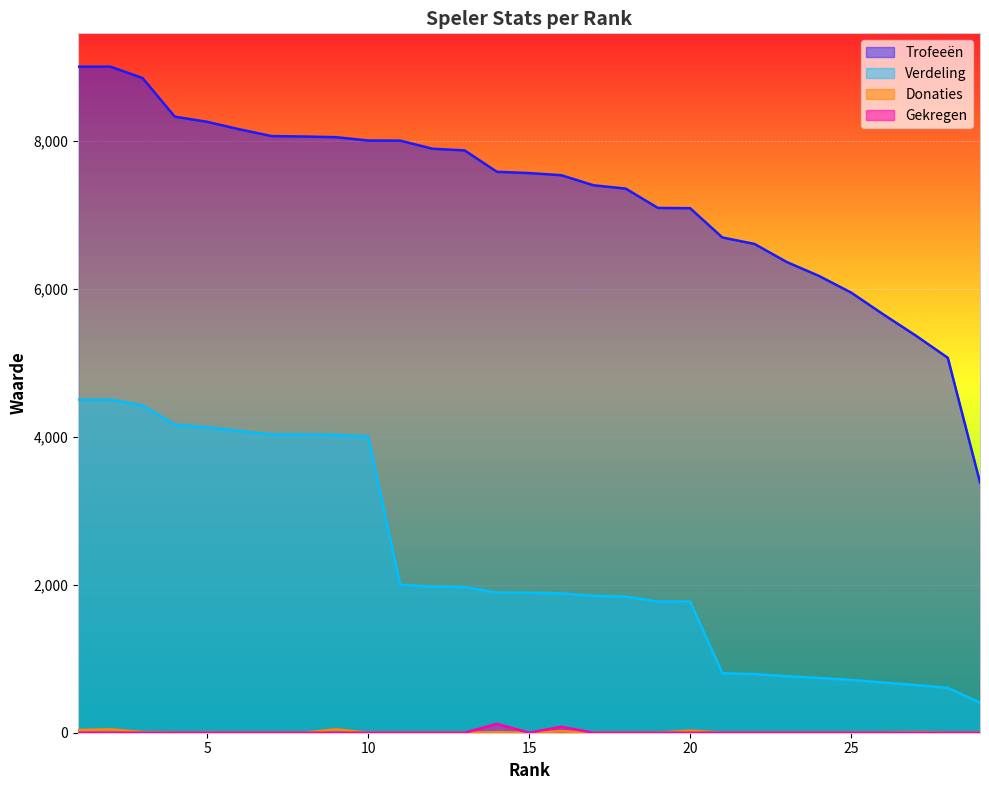

What are all the series names shown in the legend?

Trofeeën, Verdeling, Donaties, Gekregen